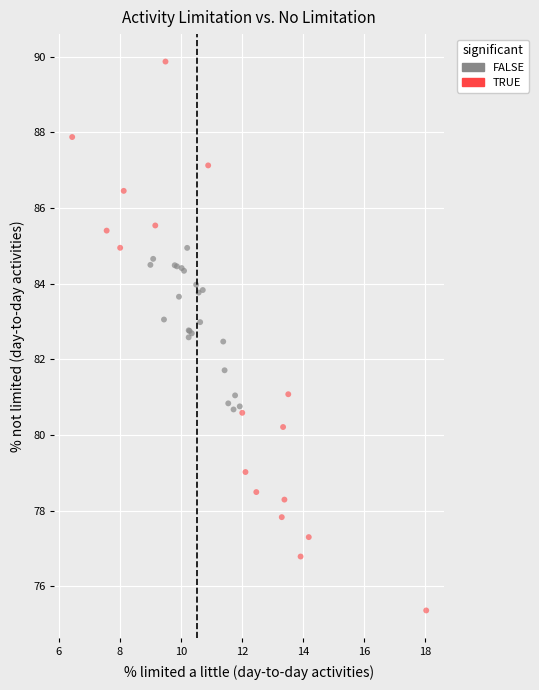

Which series reaches the maximum Y coordinate?

TRUE